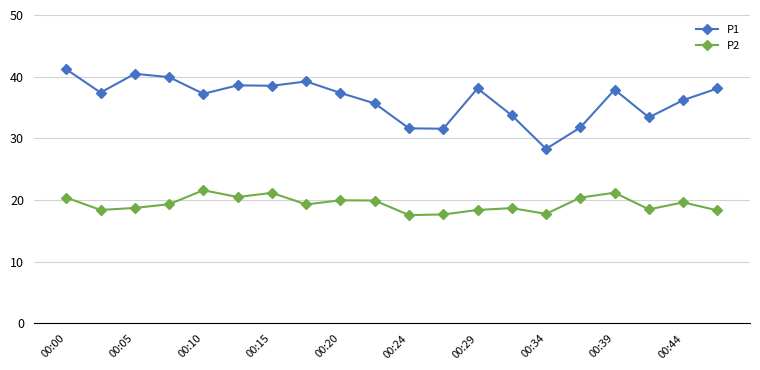

List the series in order of their overall mean, highest first.

P1, P2